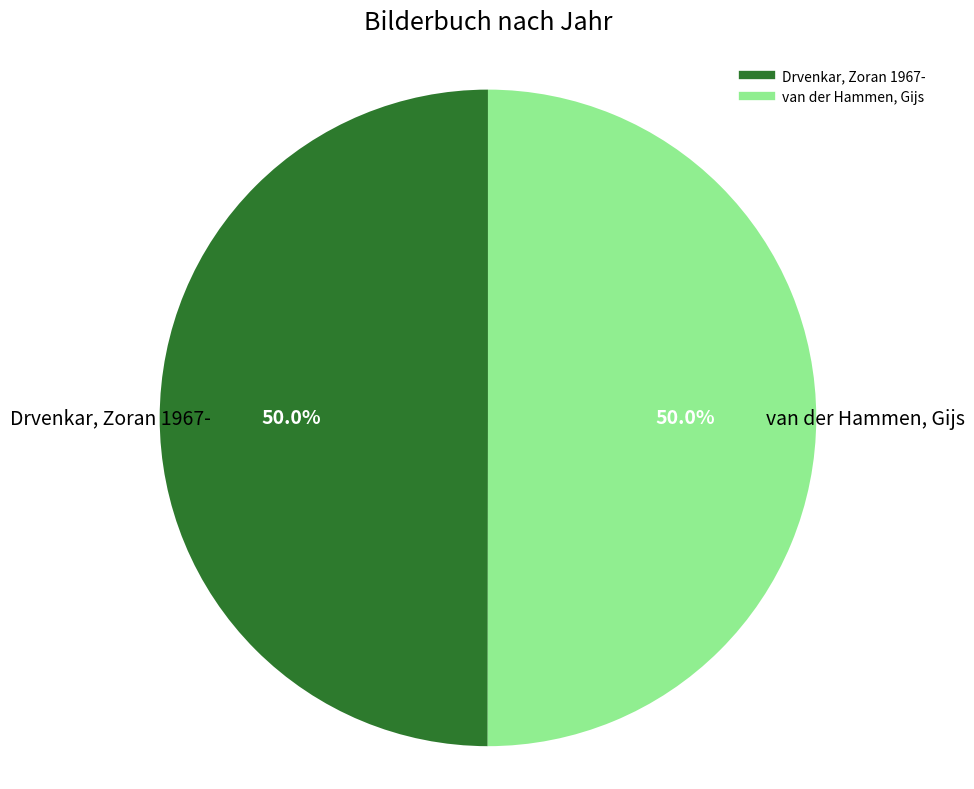

What percentage is the Drvenkar, Zoran 1967- slice, to the nearest percent?

50%